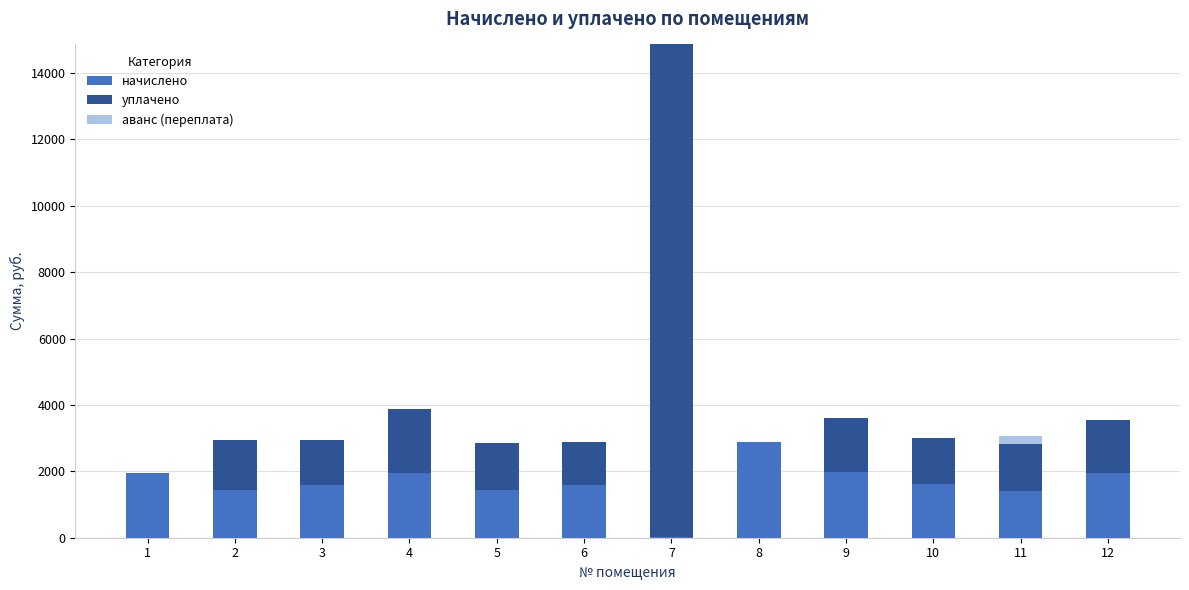

What is the total value across all series at 2?

2934.2